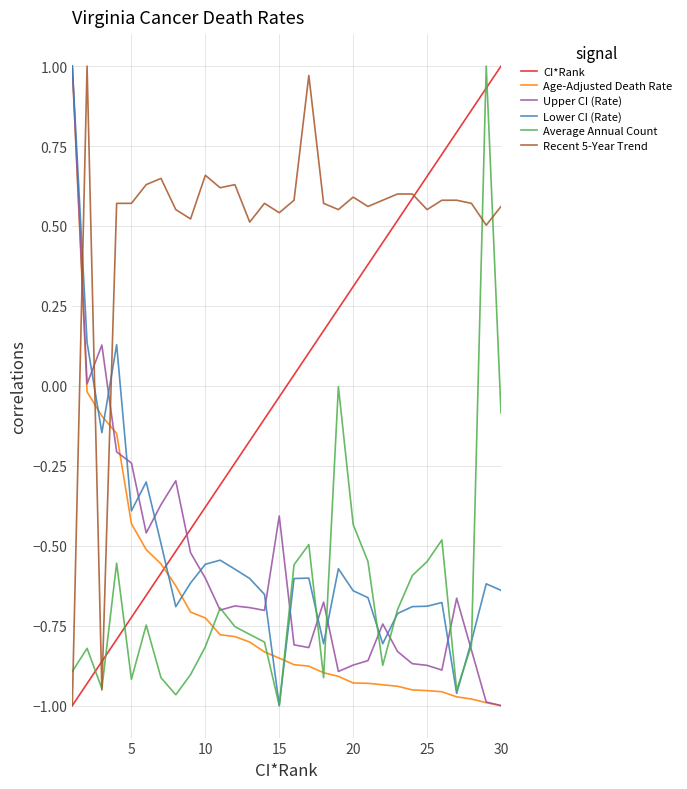

How many intersections are there between Upper CI (Rate) and CI*Rank?

1